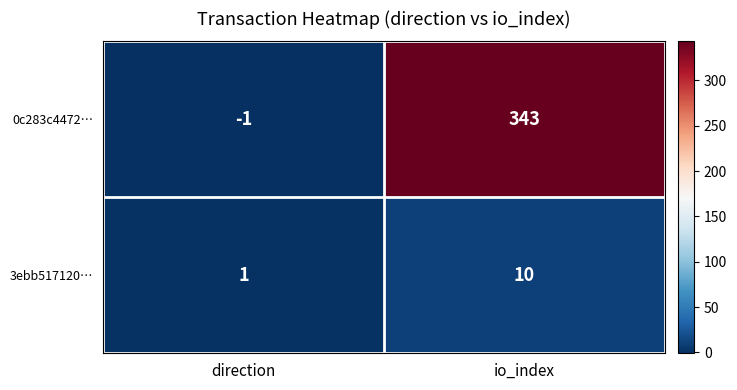

Reading right to left, extract all data points from this chart.

0c283c4472…: 343	-1
3ebb517120…: 10	1